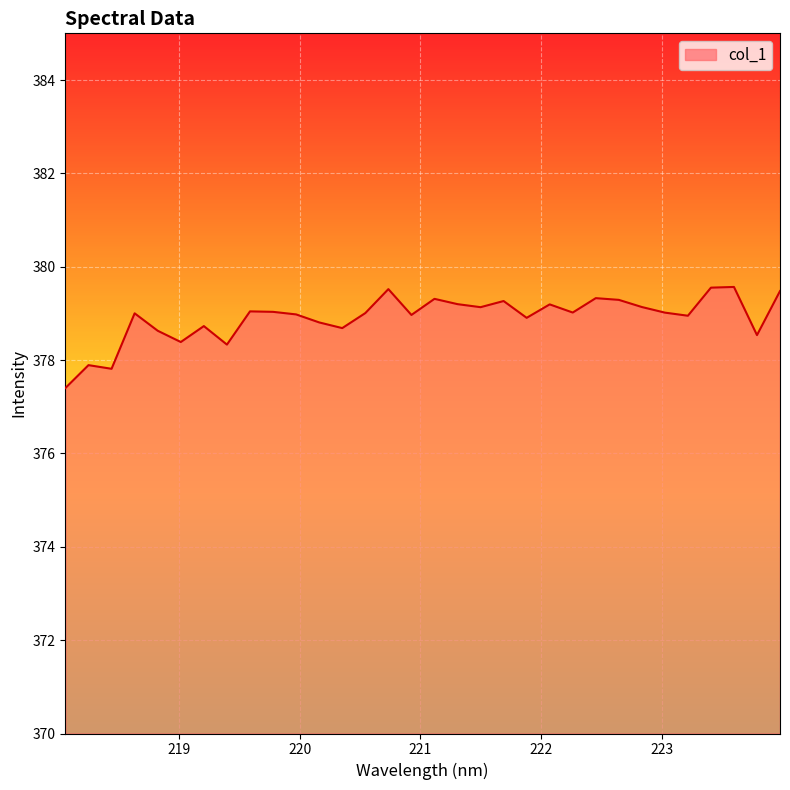

What is the greatest value displayed?

379.6